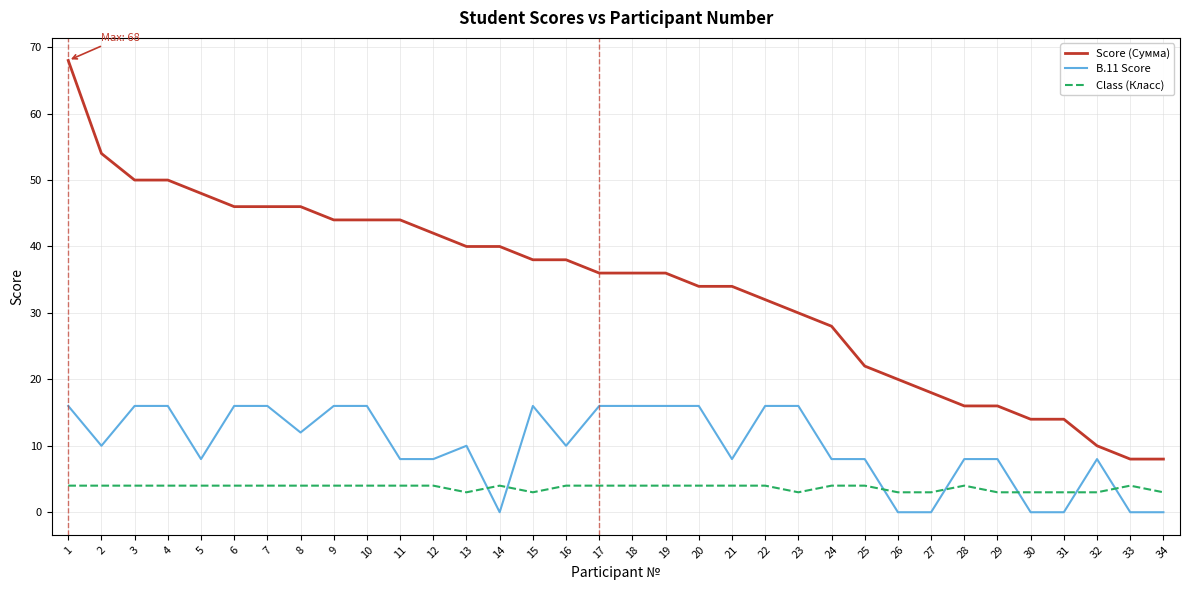

Between 5 and 6, which series saw the biggest shift?

B.11 Score